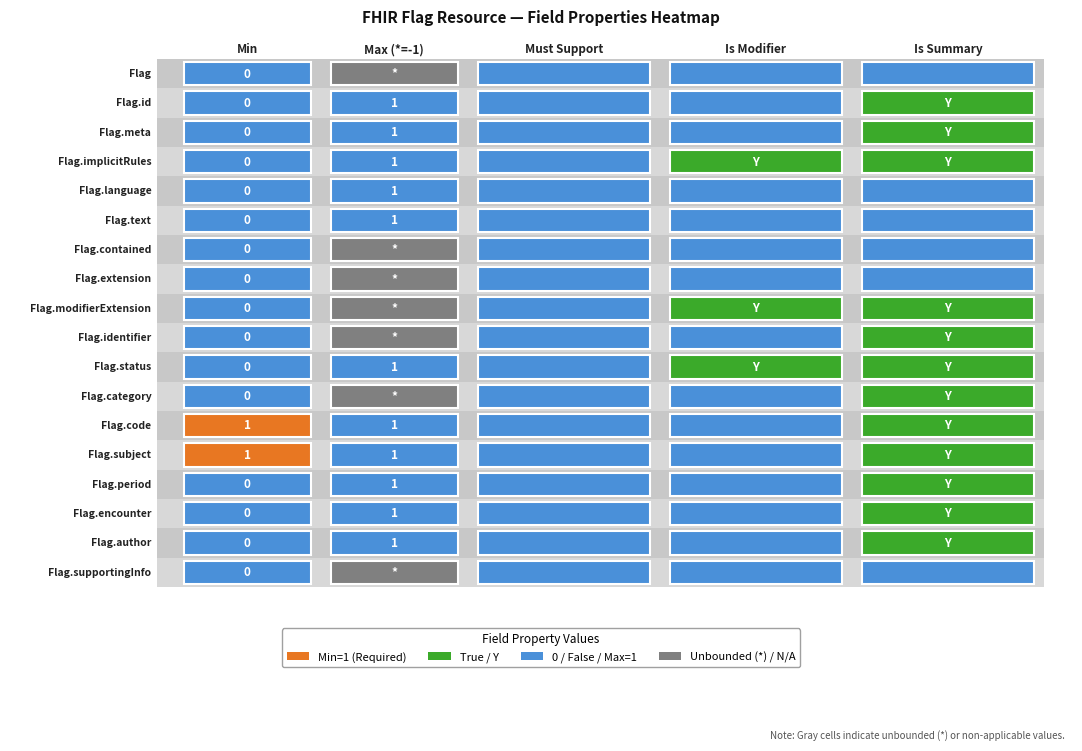

Is the value of Flag.text at 1 greater than the value of Flag.identifier at 2?

Yes